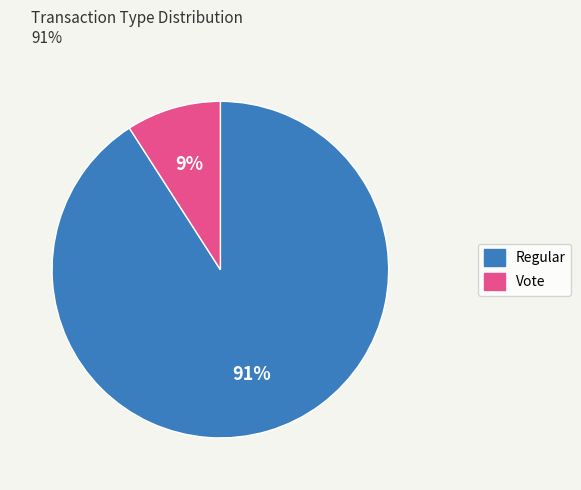

Rank the categories by value from lowest to highest.

Vote, Regular